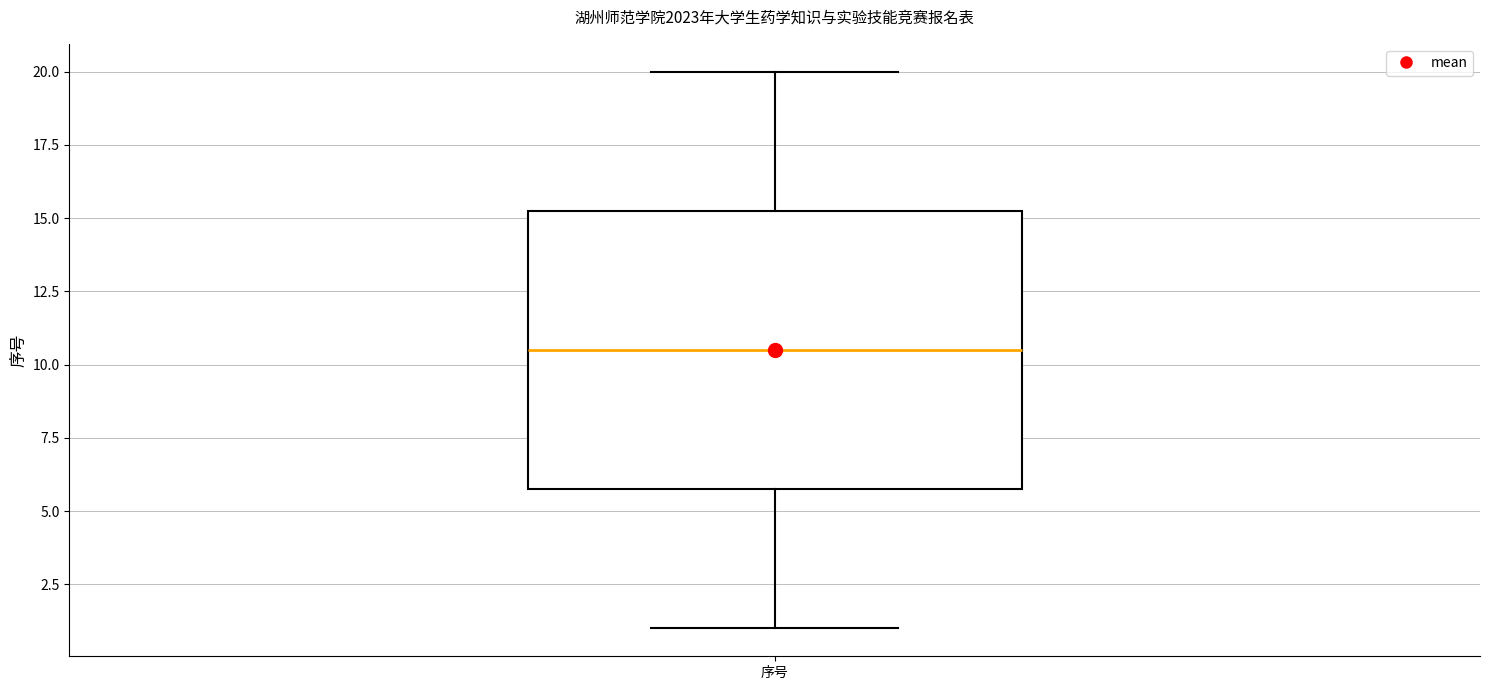

Where is the lower edge of the box for 序号 on the y-axis? The values are not printed on the chart, so give them approximately, as read against the axis.

6.0